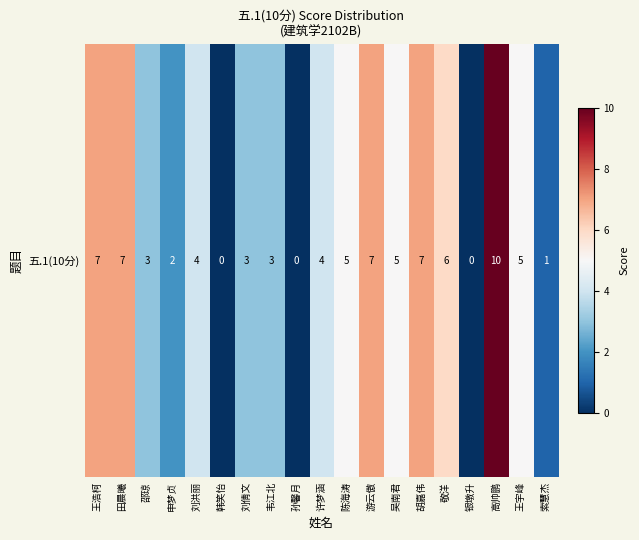

At which label does the data first exceed 4?

王浩柯